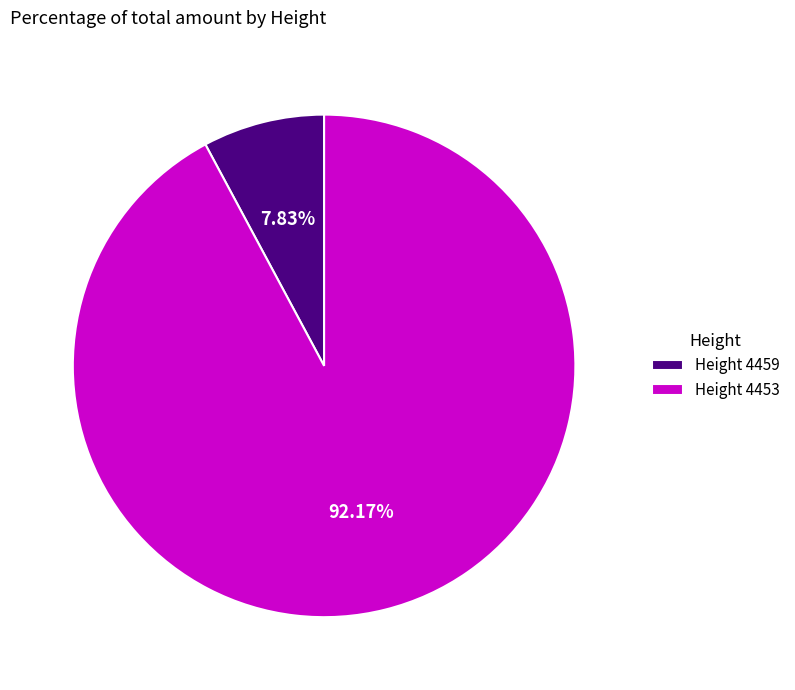

Does Height 4459 represent more than half of the total?

No